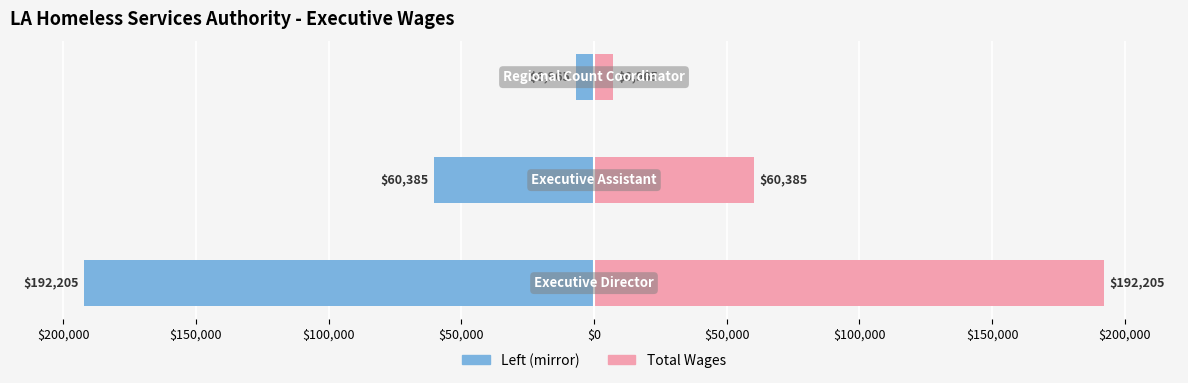

How many groups of bars are there?

3